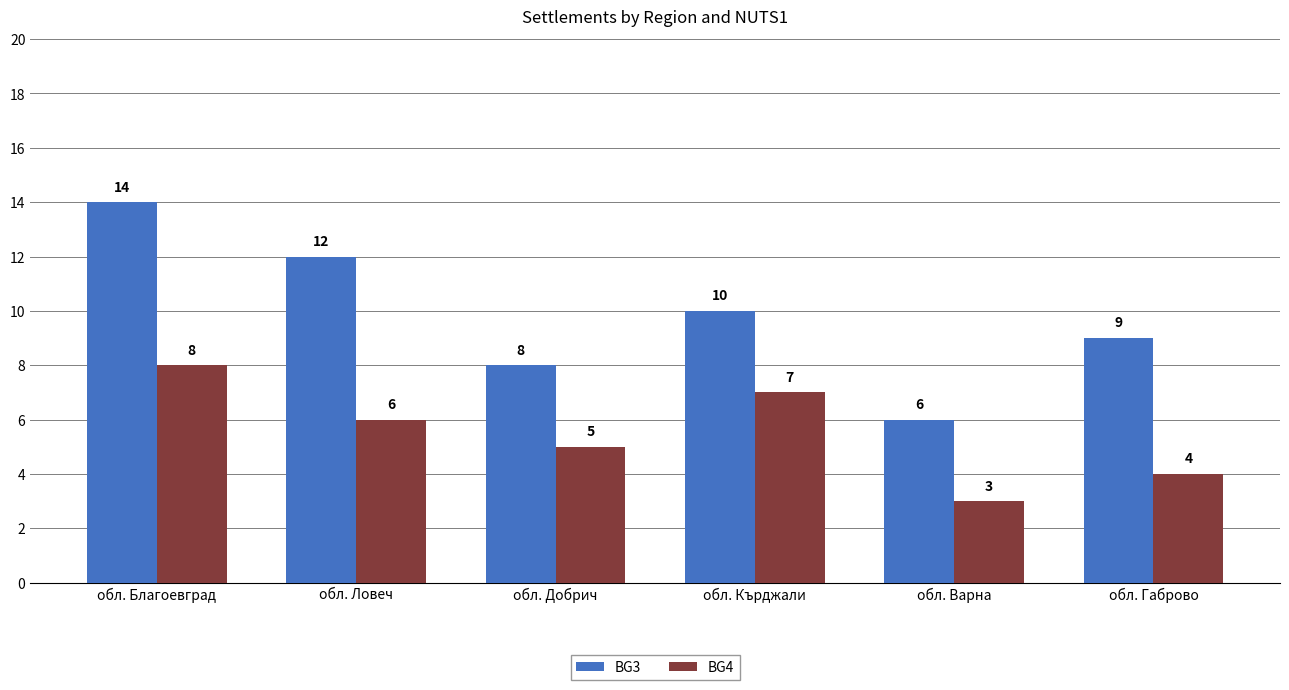

Rank the categories by BG3 value from highest to lowest.

обл. Благоевград, обл. Ловеч, обл. Кърджали, обл. Габрово, обл. Добрич, обл. Варна